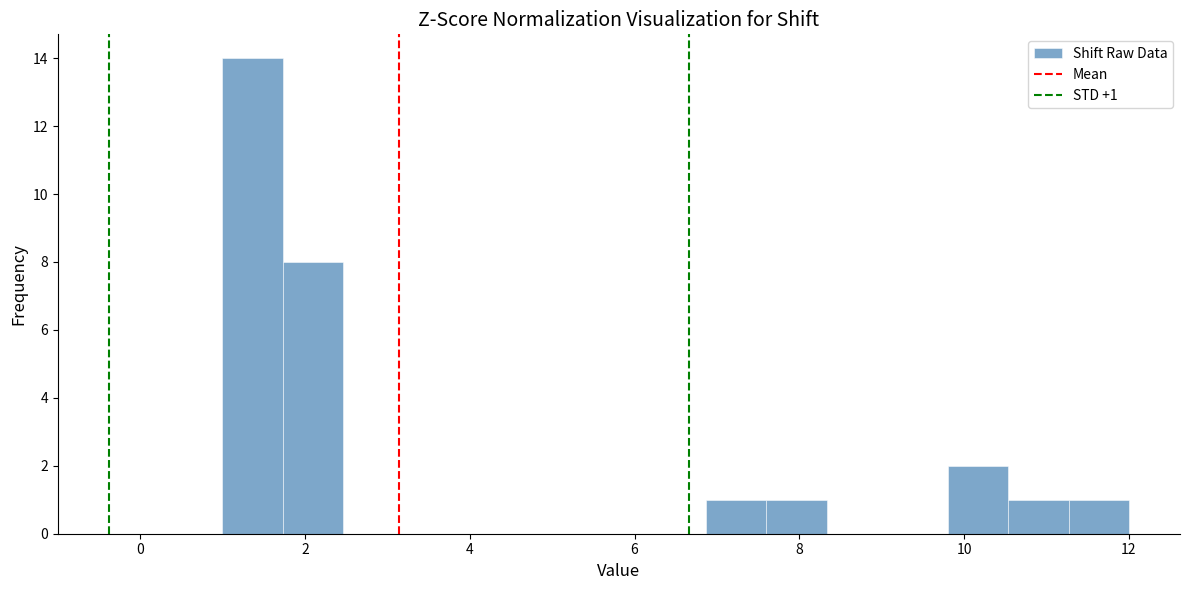

Around what value on the x-axis is the tallest bar? Give the approximate position of its centre, as read against the axis.

1.4